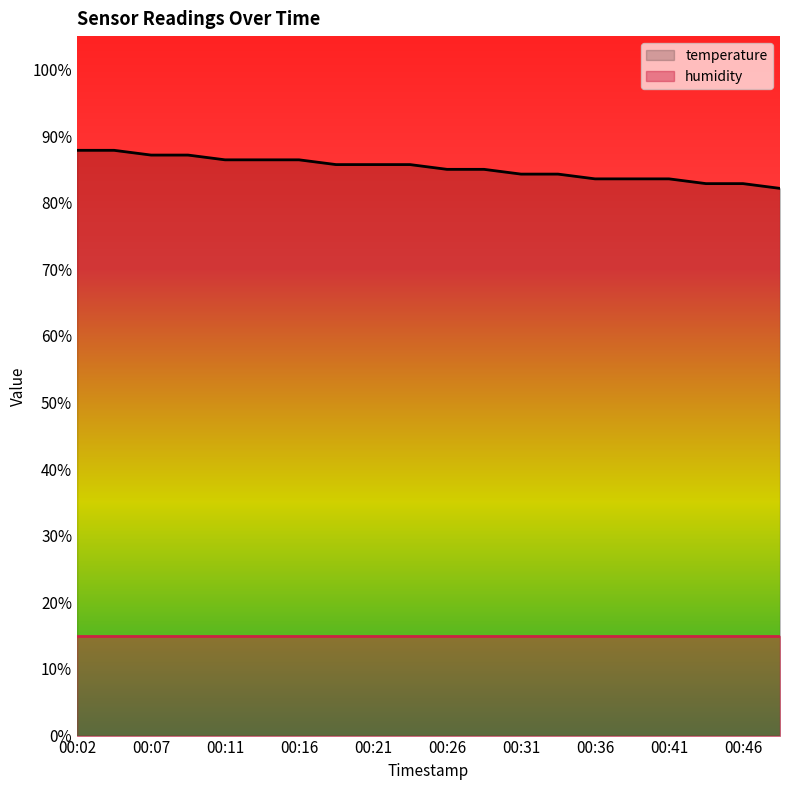

Reading right to left, extract all data points from this chart.

00:48=82.1	00:46=82.9	00:43=82.9	00:41=83.6	00:38=83.6	00:36=83.6	00:34=84.3	00:31=84.3	00:29=85.0	00:26=85.0	00:24=85.7	00:21=85.7	00:19=85.7	00:16=86.4	00:14=86.4	00:11=86.4	00:09=87.1	00:07=87.1	00:04=87.9	00:02=87.9